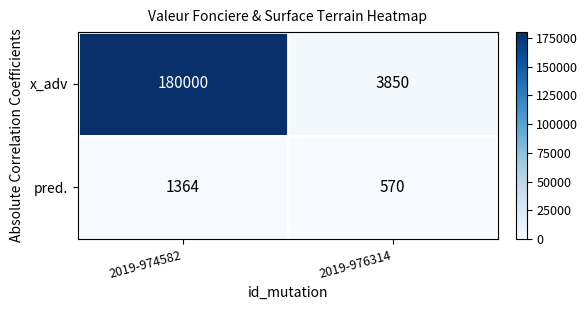

Reading left to right, what are all the values shown in this chart?

x_adv: 180000	3850
pred.: 1364	570